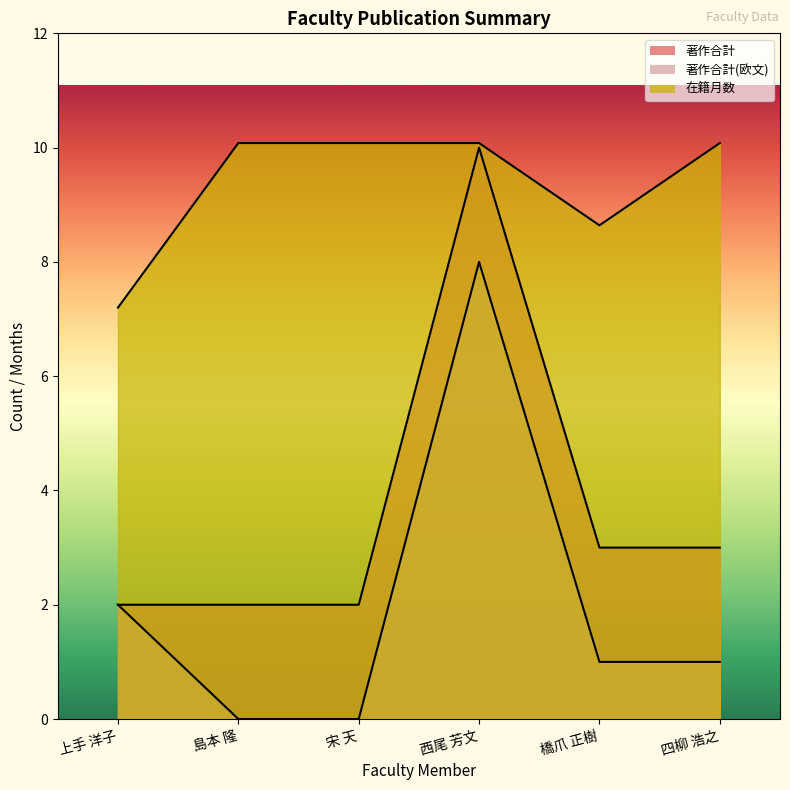

What is the sum of the 在籍月数 values at 橋爪 正樹 and 西尾 芳文?

18.7